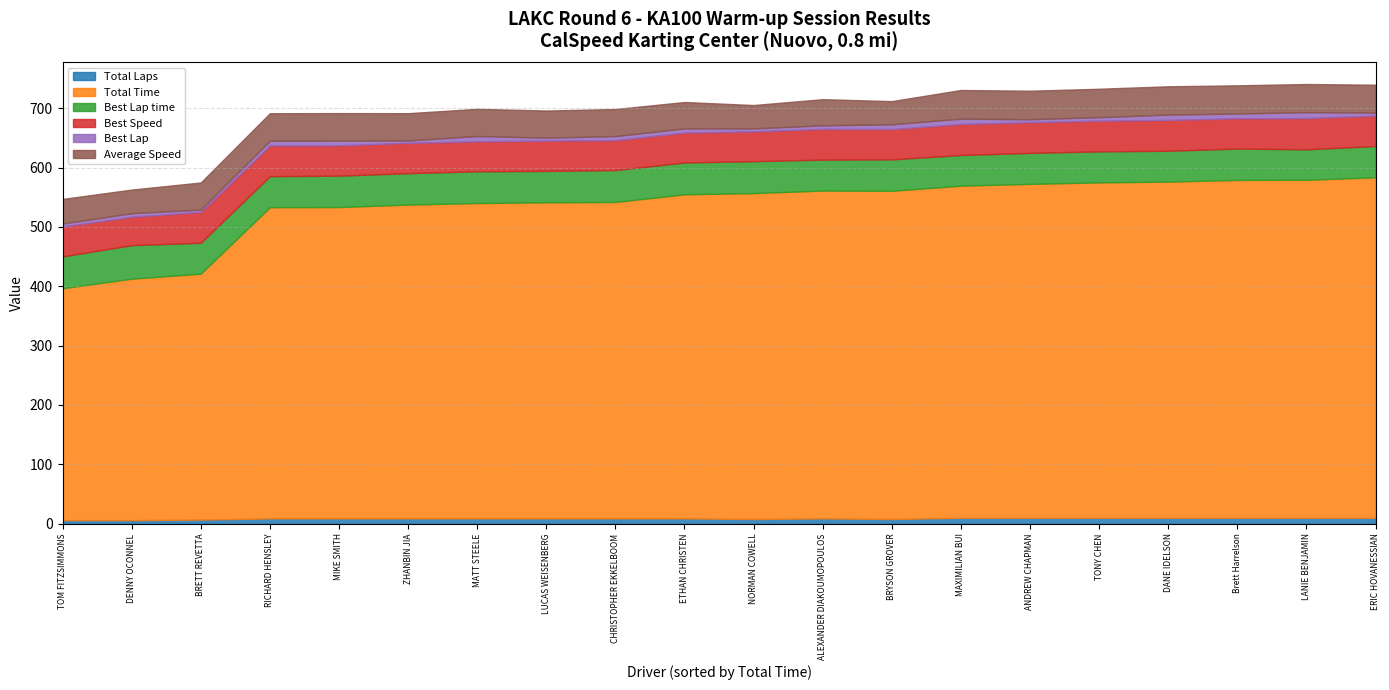

Which has a higher value, MATT STEELE or Brett Harrelson?

Brett Harrelson